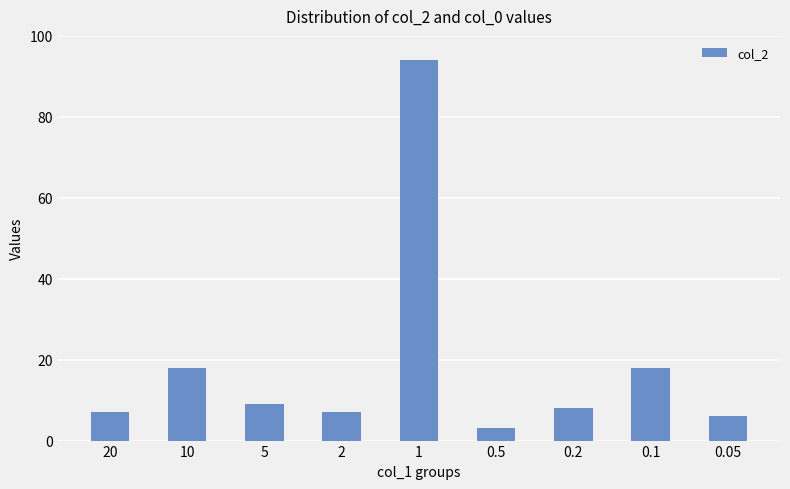

What is the greatest value displayed?

94